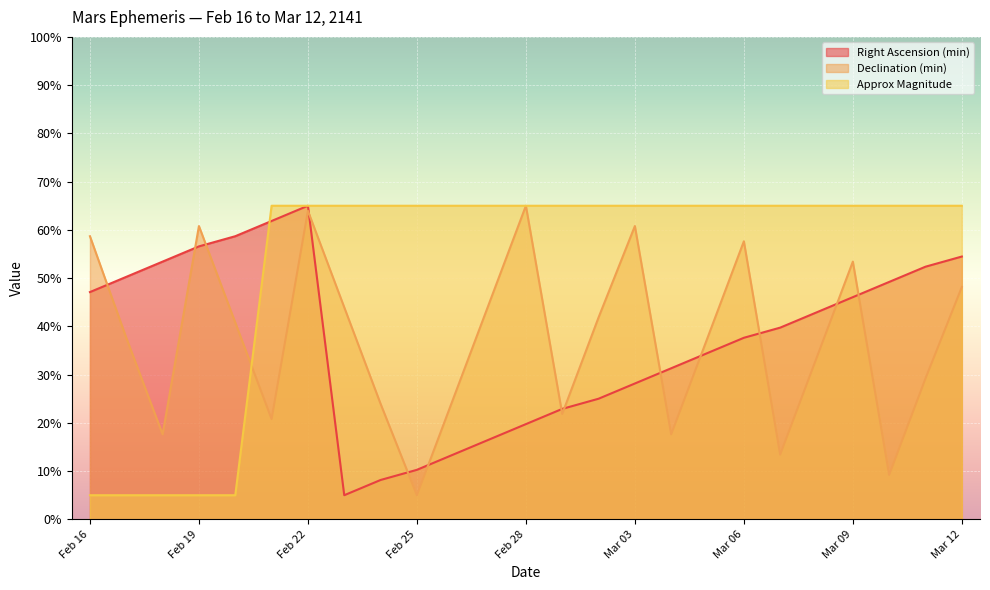

Which series has the largest range (max minus min)?

Right Ascension (min)